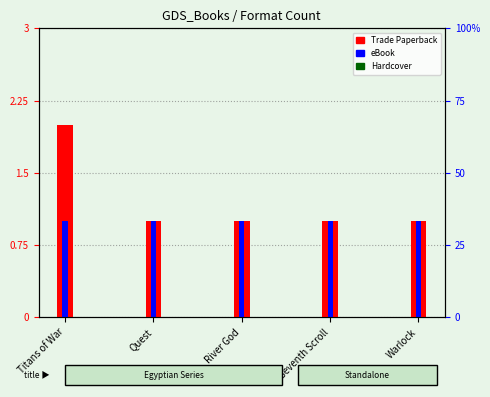

Is it true that eBook equals 0 at Seventh Scroll?

False